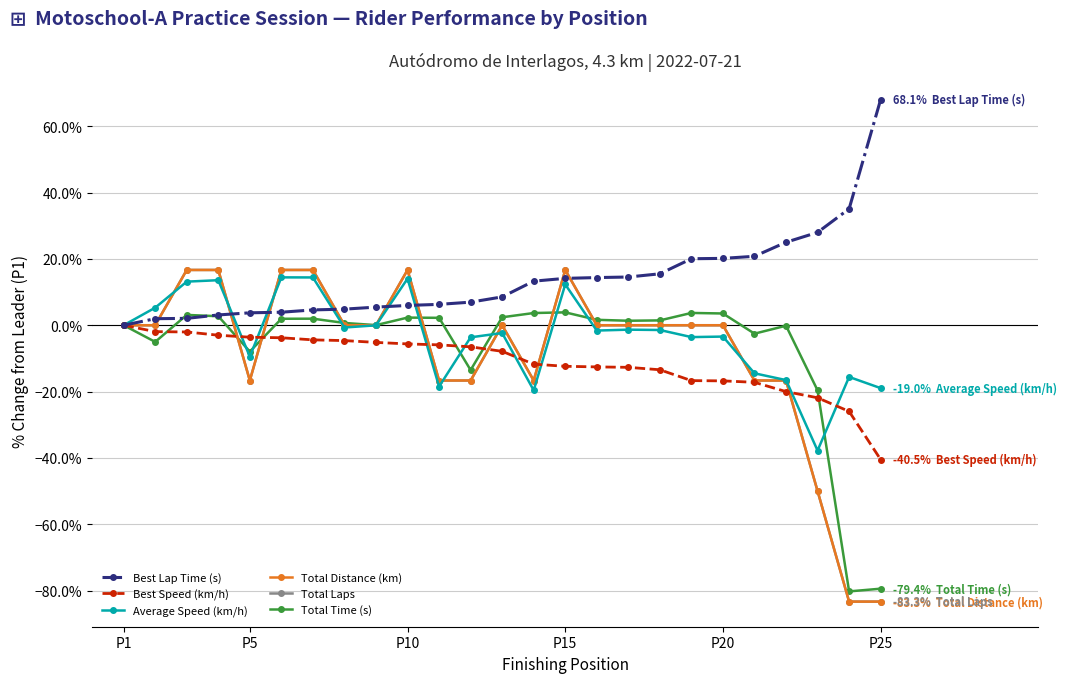

Does the chart have visible grid lines?

Yes